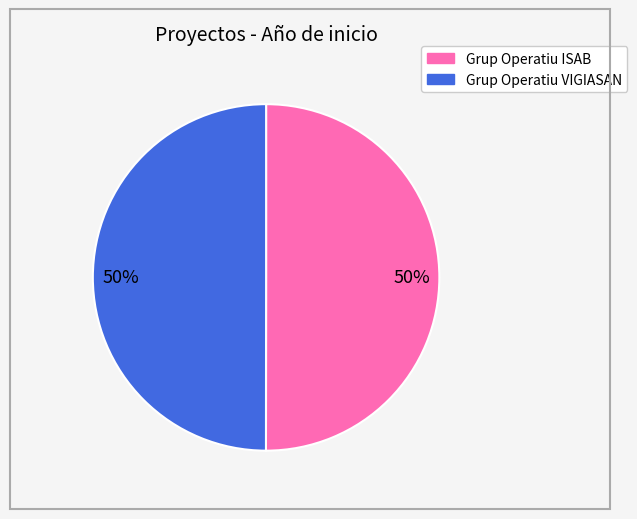

Do Grup Operatiu ISAB and Grup Operatiu VIGIASAN together represent more than half of the pie?

Yes